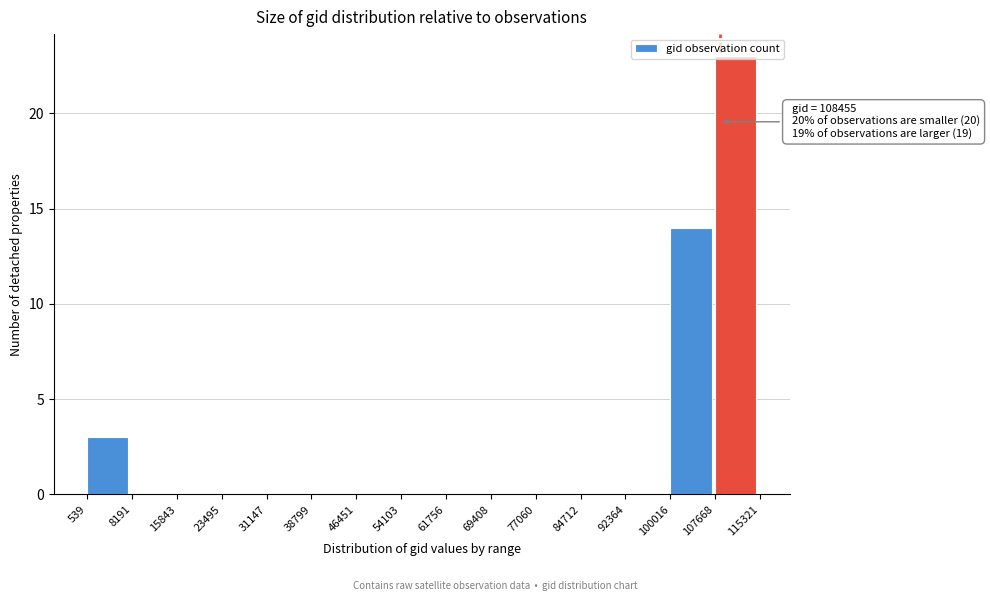

Which range on the x-axis has the tallest bar?

107668 to 115321